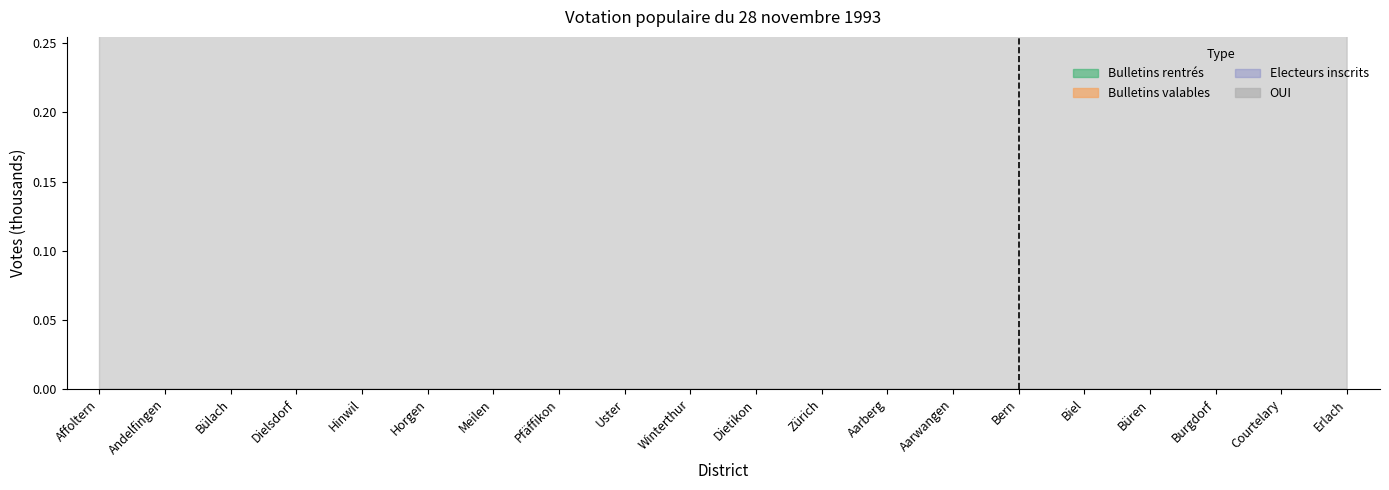

What is the label of the 16th point from the right?

Hinwil